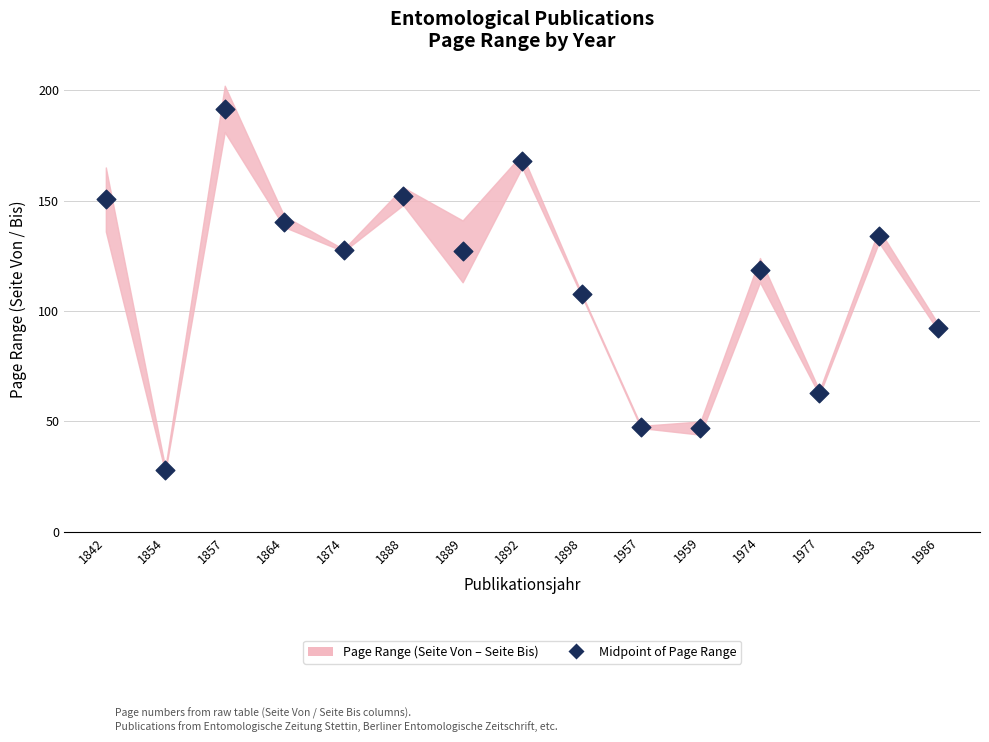

What is the range of Y values (max minus min)?

163.5